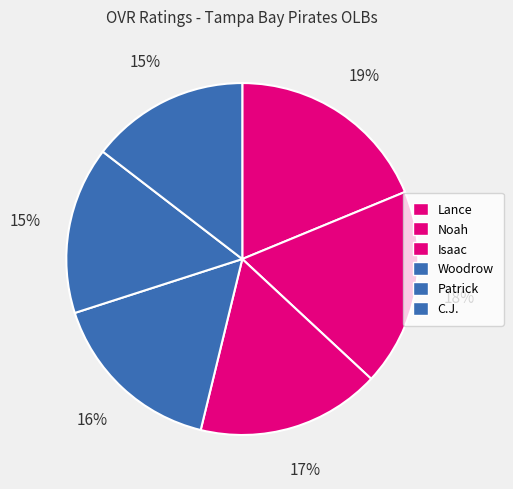

The Noah slice represents 25% of the pie. True or false?

False